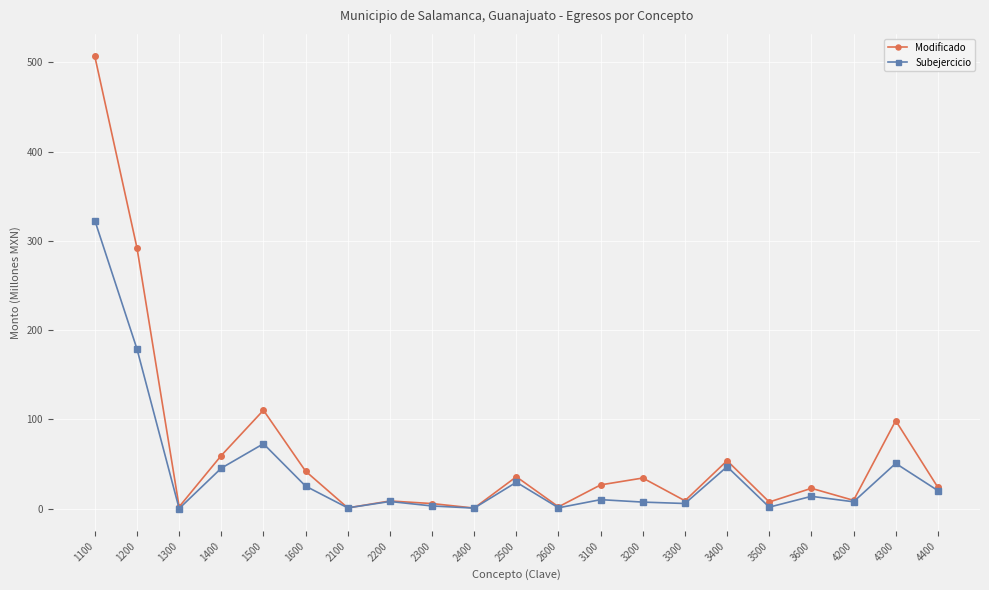

What is the value of the Subejercicio point at the 12th from the left?

0.9